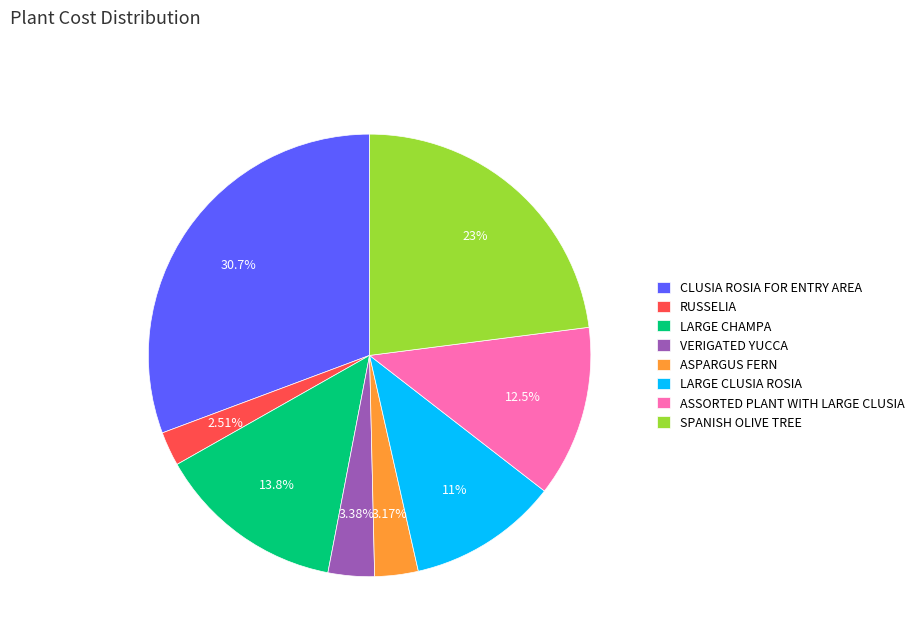

Which slice is the largest?

CLUSIA ROSIA FOR ENTRY AREA